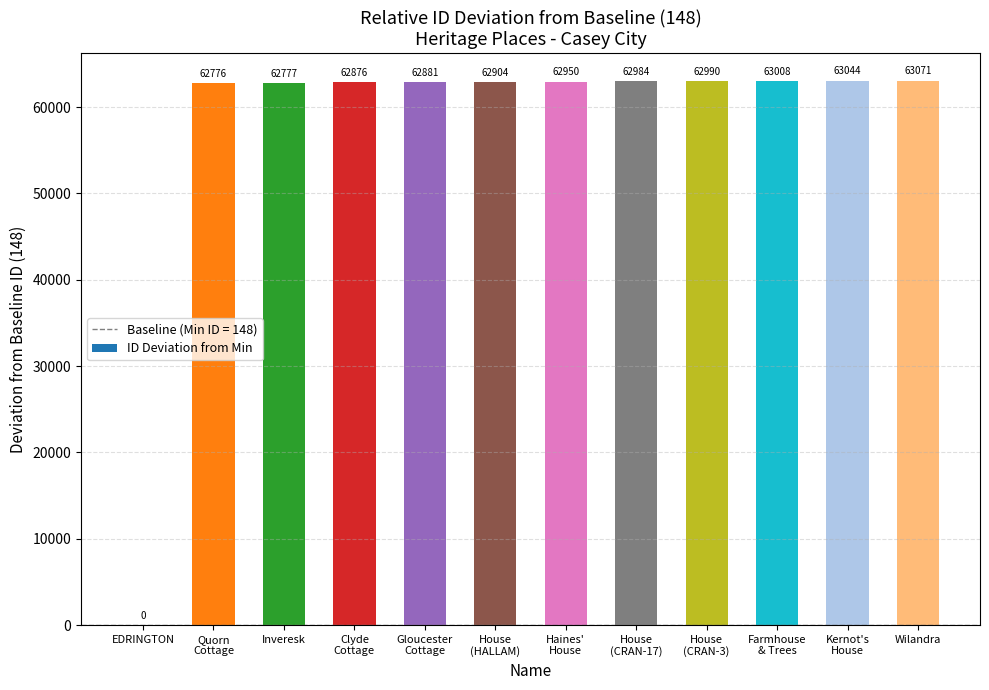

What is the sum of all values?

692261